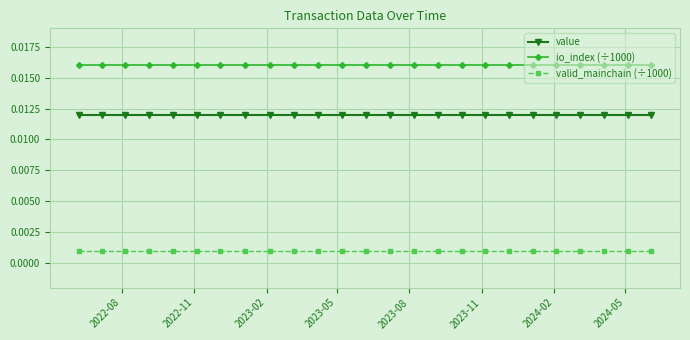

What are all the series names shown in the legend?

value, io_index (÷1000), valid_mainchain (÷1000)